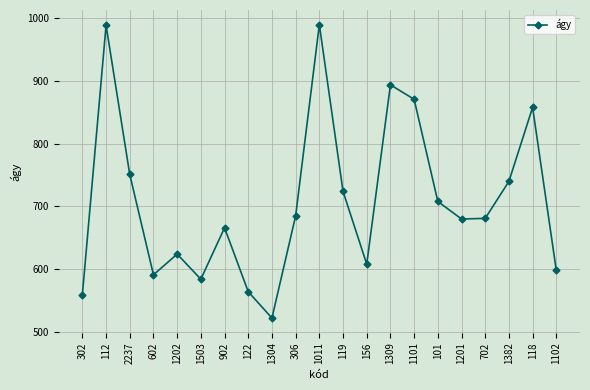

What is the label of the 10th point from the right?

119